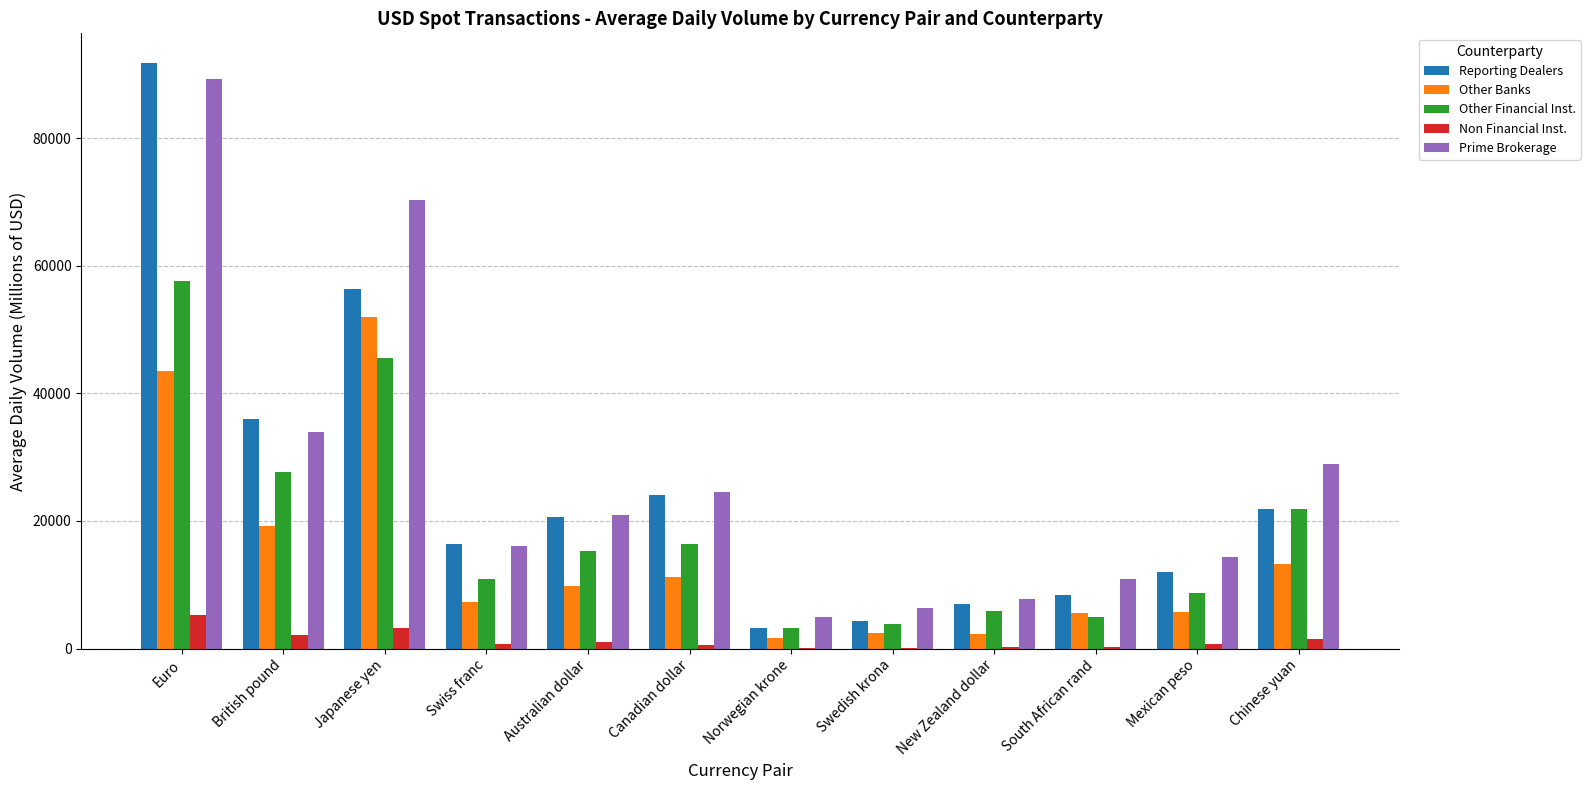

What is the difference between the Non Financial Inst. values at Swiss franc and Euro?

4516.7